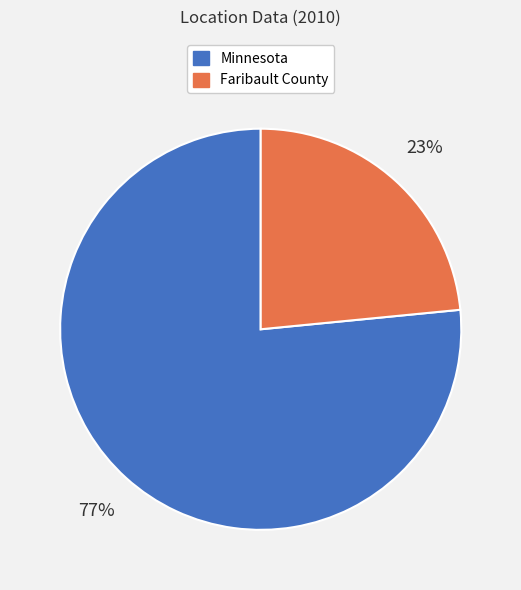

How many slices are in this pie chart?

2